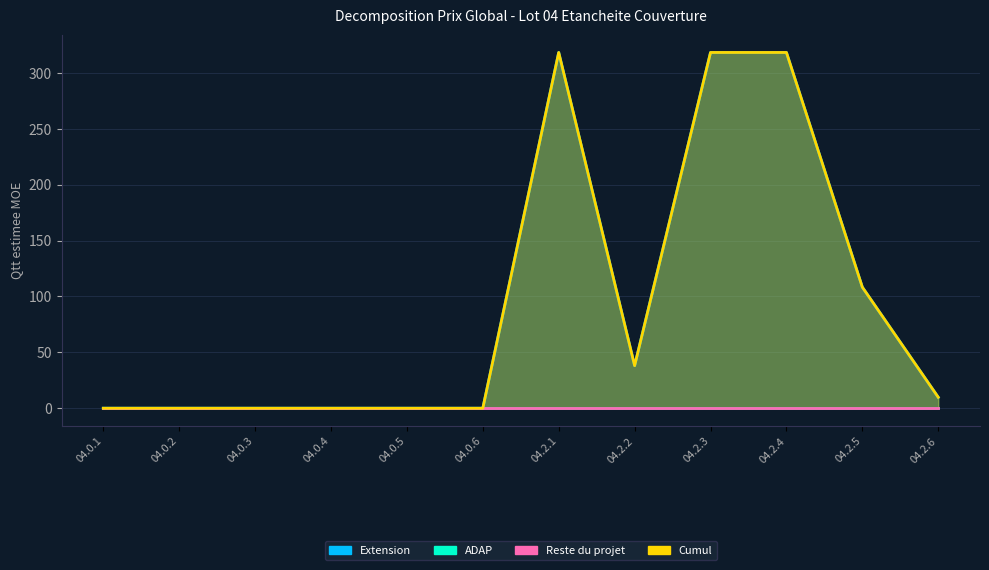

What is the label of the 3rd point from the left?

04.0.3